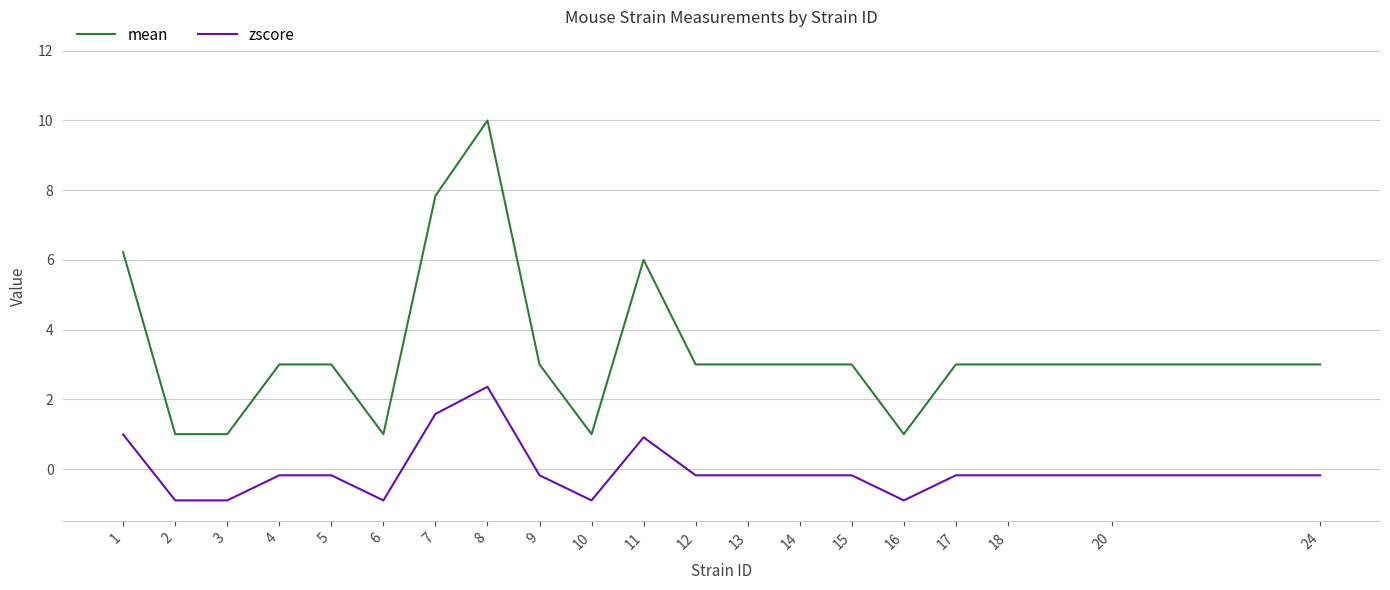

At how many categories does at least one series exceed 7?

2